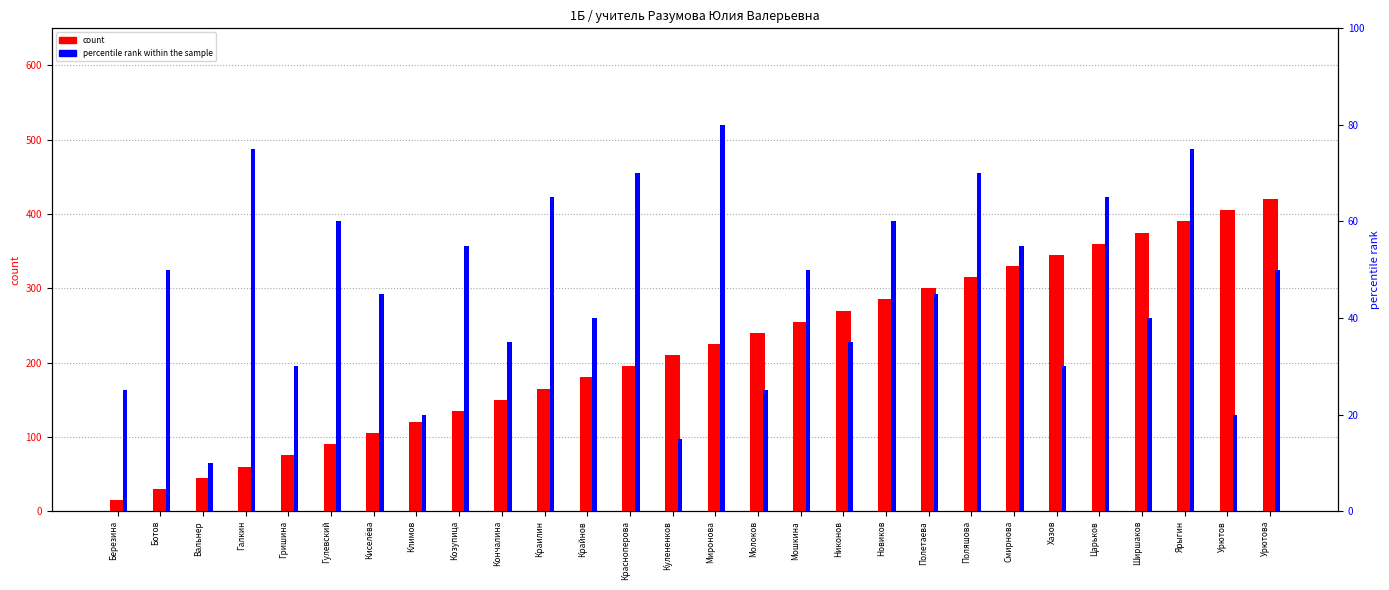

Reading left to right, extract all data points from this chart.

count: 15	30	45	60	75	90	105	120	135	150	165	180	195	210	225	240	255	270	285	300	315	330	345	360	375	390	405	420
percentile rank within the sample: 25	50	10	75	30	60	45	20	55	35	65	40	70	15	80	25	50	35	60	45	70	55	30	65	40	75	20	50